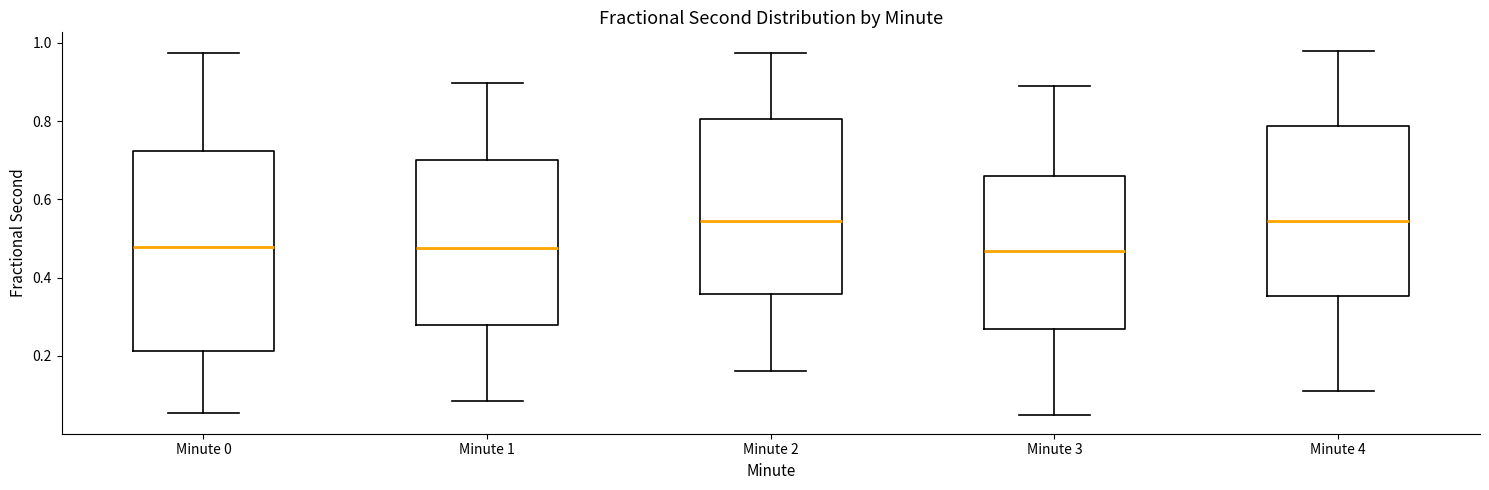

Reading left to right, transcribe this box plot: for each box, give where its median line is, the range the box spans, and where its two whiskers end, as read against the y-axis. The values are not printed on the chart, so give them approximately, as read against the axis.

Minute 0: median 0.48, box 0.22 to 0.72, whiskers 0.06 to 0.98
Minute 1: median 0.48, box 0.28 to 0.70, whiskers 0.08 to 0.90
Minute 2: median 0.54, box 0.36 to 0.80, whiskers 0.16 to 0.98
Minute 3: median 0.46, box 0.26 to 0.66, whiskers 0.04 to 0.88
Minute 4: median 0.54, box 0.36 to 0.78, whiskers 0.12 to 0.98